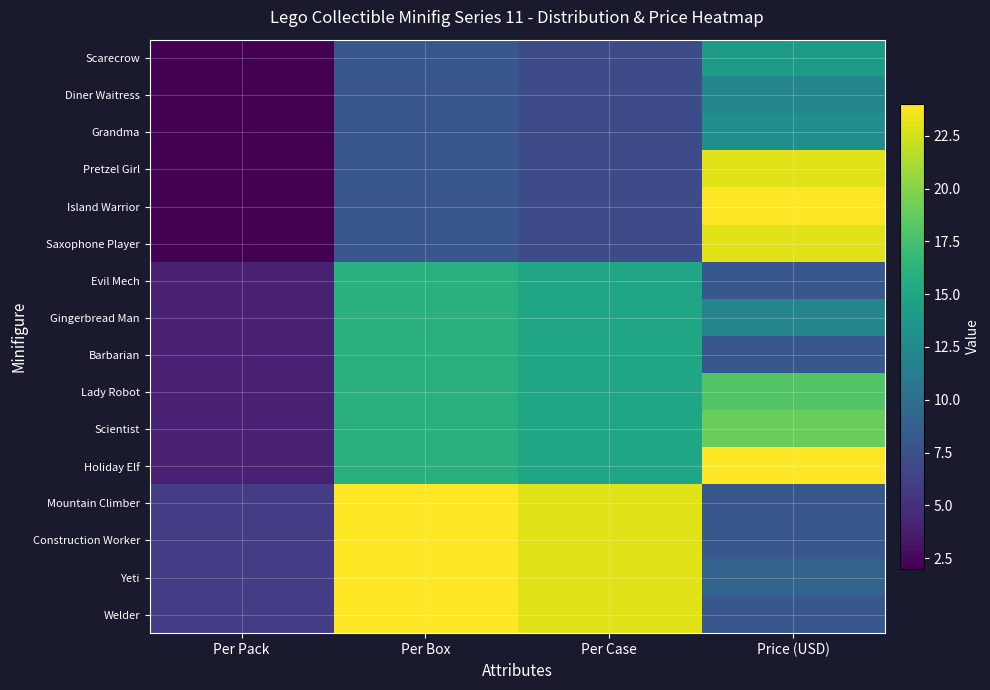

Reading left to right, list all the values displayed in this chart.

Scarecrow: Per Pack=2.0	Per Box=8.0	Per Case=7.0	Price (USD)=14.0
Diner Waitress: Per Pack=2.0	Per Box=8.0	Per Case=7.0	Price (USD)=12.0
Grandma: Per Pack=2.0	Per Box=8.0	Per Case=7.0	Price (USD)=13.0
Pretzel Girl: Per Pack=2.0	Per Box=8.0	Per Case=7.0	Price (USD)=23.0
Island Warrior: Per Pack=2.0	Per Box=8.0	Per Case=7.0	Price (USD)=24.0
Saxophone Player: Per Pack=2.0	Per Box=8.0	Per Case=7.0	Price (USD)=23.0
Evil Mech: Per Pack=4.0	Per Box=16.0	Per Case=15.0	Price (USD)=8.0
Gingerbread Man: Per Pack=4.0	Per Box=16.0	Per Case=15.0	Price (USD)=12.0
Barbarian: Per Pack=4.0	Per Box=16.0	Per Case=15.0	Price (USD)=8.0
Lady Robot: Per Pack=4.0	Per Box=16.0	Per Case=15.0	Price (USD)=18.0
Scientist: Per Pack=4.0	Per Box=16.0	Per Case=15.0	Price (USD)=19.0
Holiday Elf: Per Pack=4.0	Per Box=16.0	Per Case=15.0	Price (USD)=24.0
Mountain Climber: Per Pack=6.0	Per Box=24.0	Per Case=23.0	Price (USD)=8.0
Construction Worker: Per Pack=6.0	Per Box=24.0	Per Case=23.0	Price (USD)=8.0
Yeti: Per Pack=6.0	Per Box=24.0	Per Case=23.0	Price (USD)=9.0
Welder: Per Pack=6.0	Per Box=24.0	Per Case=23.0	Price (USD)=8.0